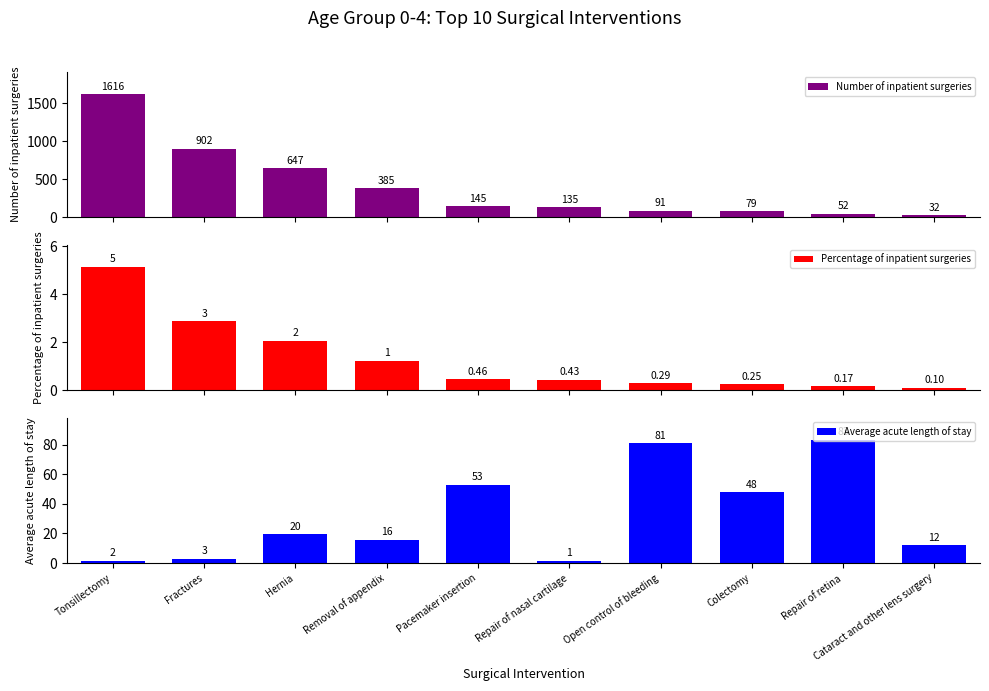

How many bars are there in each group?

3